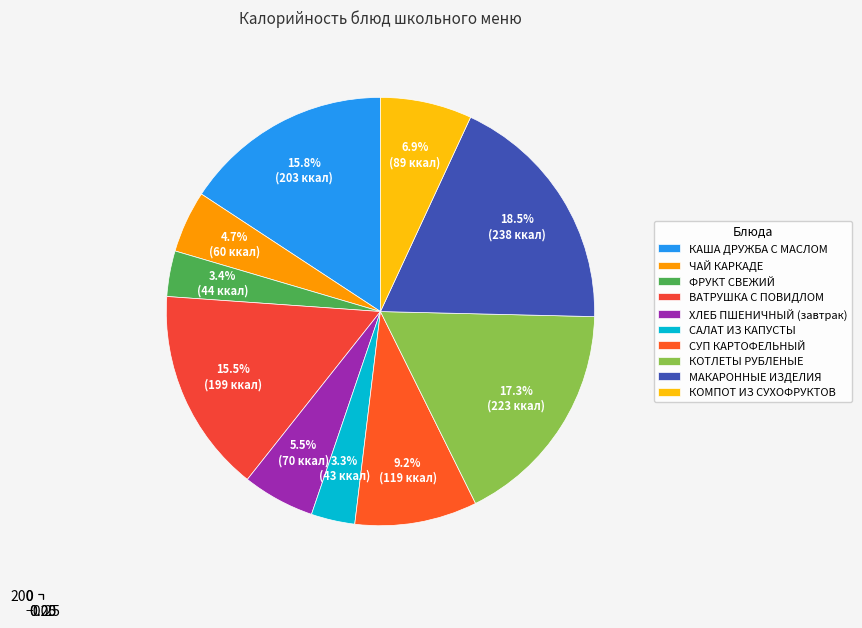

How many slices are in this pie chart?

10